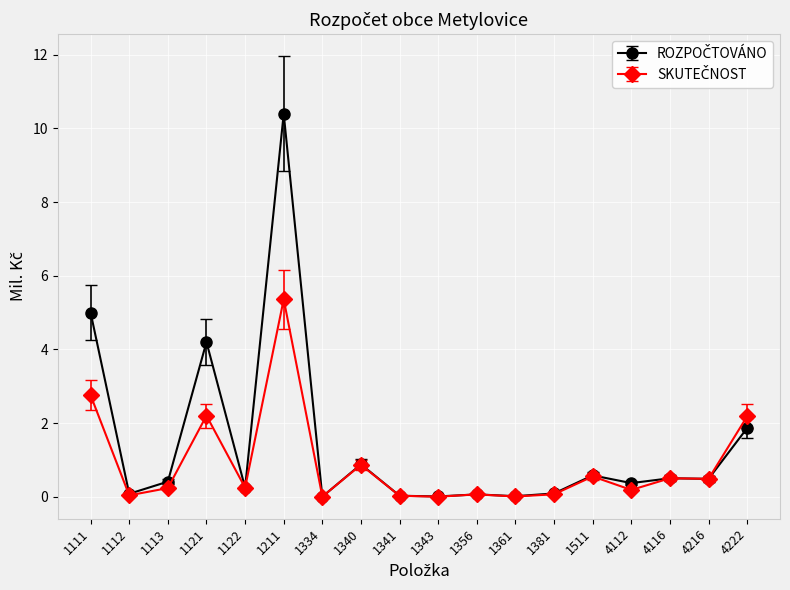

How many lines are shown in the chart?

2